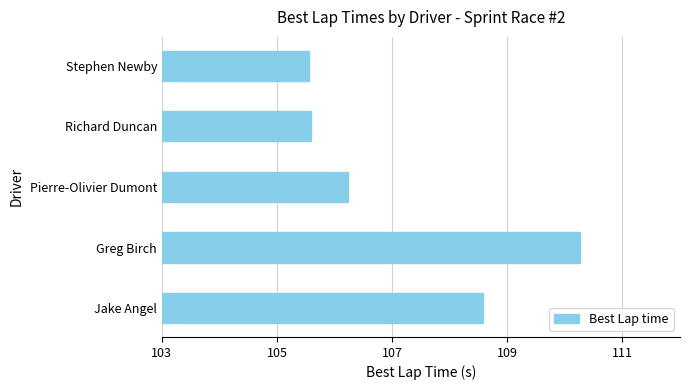

What is the change in value from Greg Birch to Pierre-Olivier Dumont?

-4.0